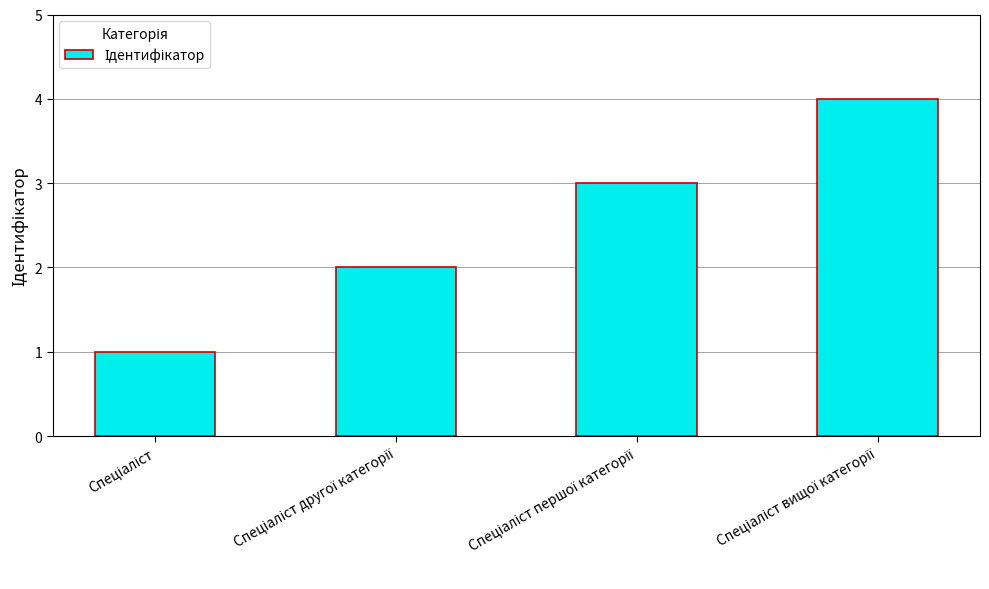

What is the greatest value displayed?

4